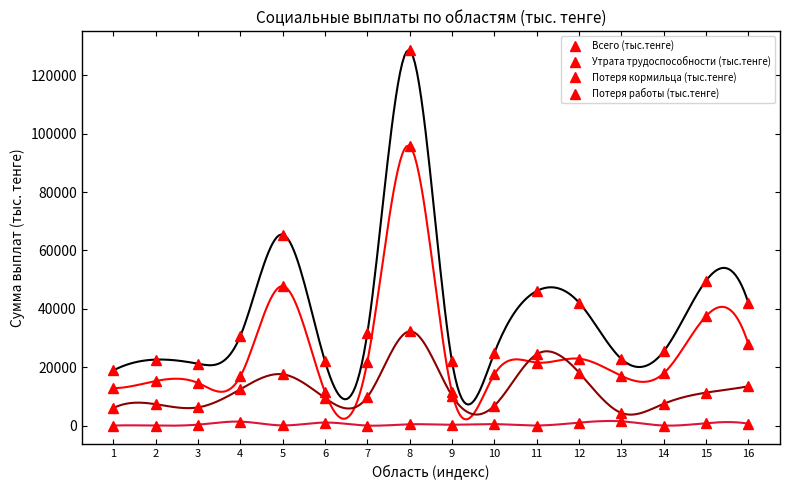

In Всего (тыс.тенге), how many points are lower than both neighbors (excluding endpoints)?

4